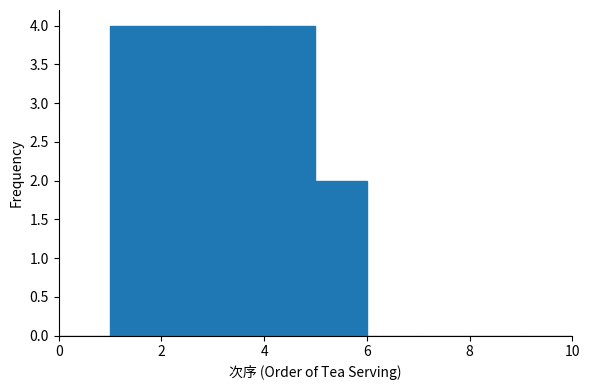

Reading left to right, list every bar in this chart as the range it spans on the x-axis followed by its height. The values are not printed on the chart, so give them approximately, as read against the axis.

0 to 1: 0
1 to 2: 4
2 to 3: 4
3 to 4: 4
4 to 5: 4
5 to 6: 2
6 to 7: 0
7 to 8: 0
8 to 9: 0
9 to 10: 0